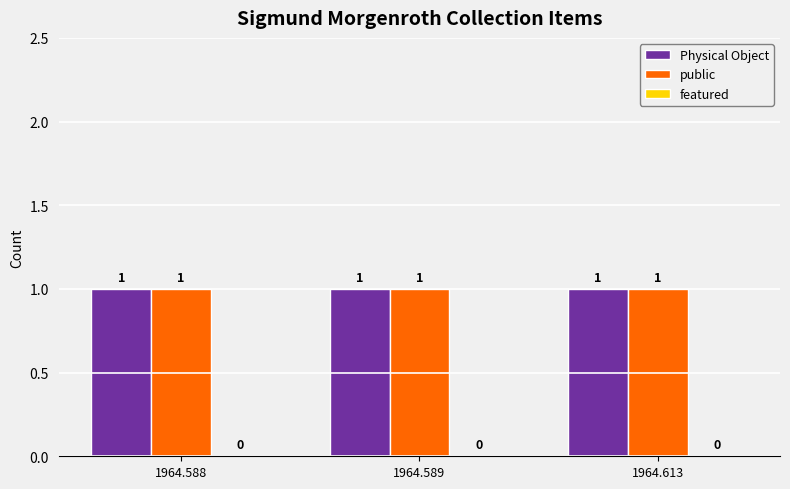

How many groups of bars are there?

3